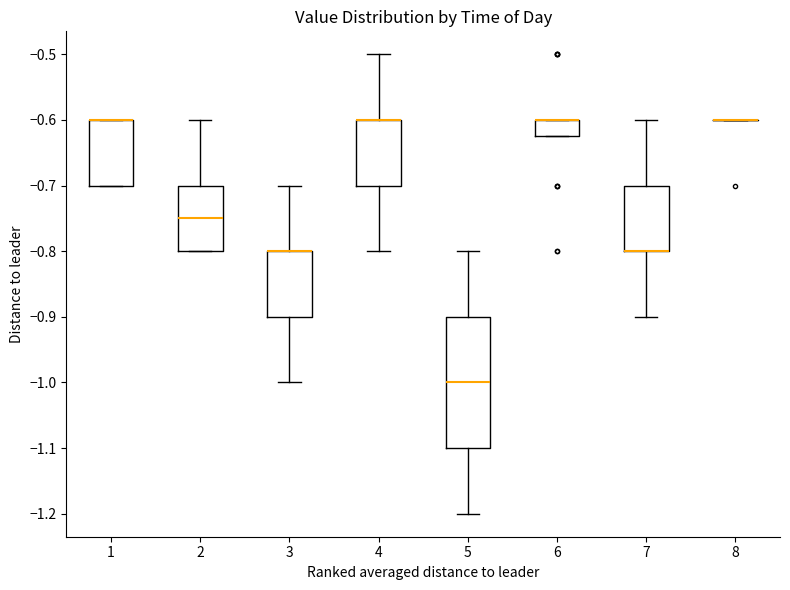

Reading left to right, transcribe this box plot: for each box, give where its median line is, the range the box spans, and where its two whiskers end, as read against the y-axis. The values are not printed on the chart, so give them approximately, as read against the axis.

1: median -0.60 (drawn on the box's upper edge), box -0.70 to -0.60, whiskers -0.70 to -0.60
2: median -0.75, box -0.80 to -0.70, whiskers -0.80 to -0.60
3: median -0.80 (drawn on the box's upper edge), box -0.90 to -0.80, whiskers -1.00 to -0.70
4: median -0.60 (drawn on the box's upper edge), box -0.70 to -0.60, whiskers -0.80 to -0.50
5: median -1.00, box -1.10 to -0.90, whiskers -1.20 to -0.80
6: median -0.60 (drawn on the box's upper edge), box -0.62 to -0.60, whiskers -0.62 to -0.60
7: median -0.80 (drawn on the box's lower edge), box -0.80 to -0.70, whiskers -0.90 to -0.60
8: box collapsed to a line at -0.60, whiskers -0.60 to -0.60